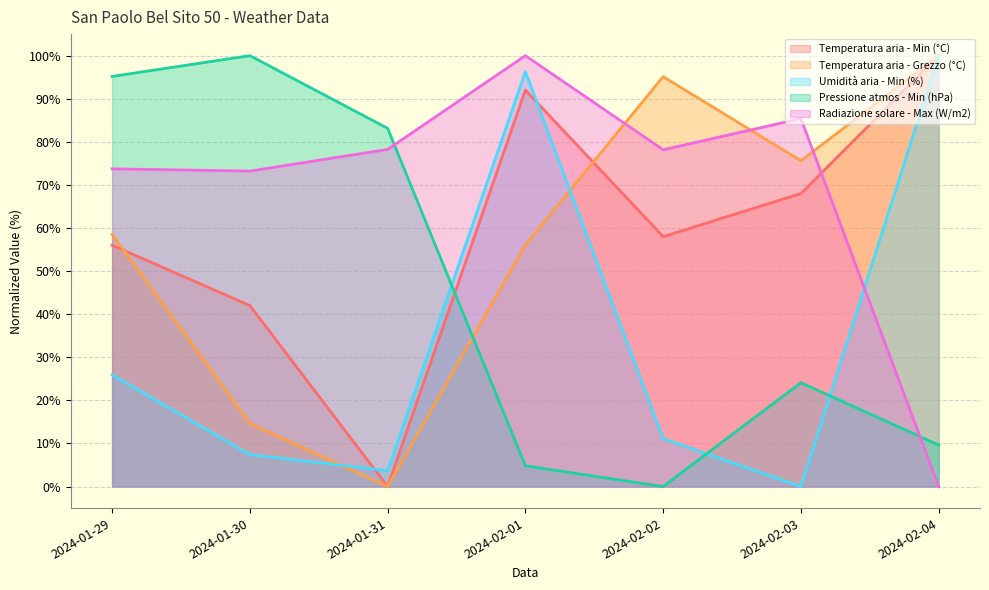

Which series has the largest total across all categories?

Radiazione solare - Max (W/m2)